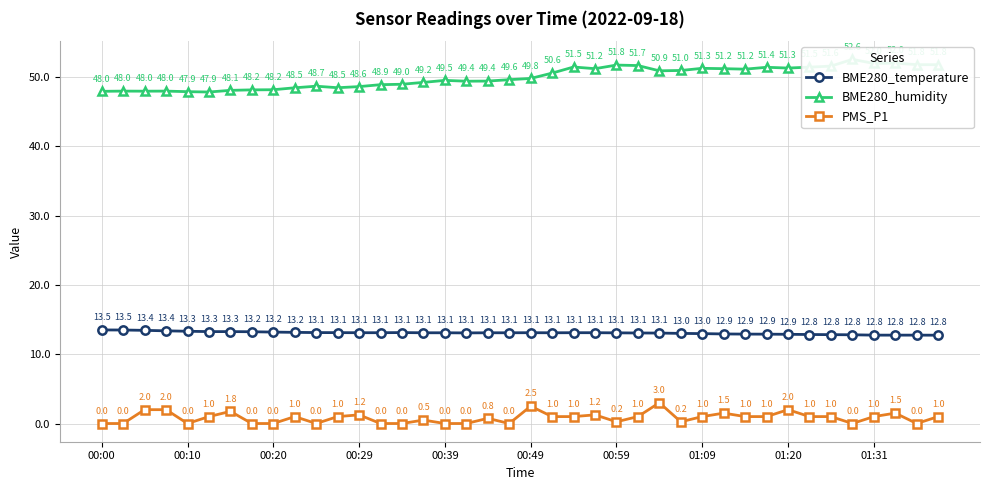

True or false: BME280_humidity has more than 1 interior local peaks.

True